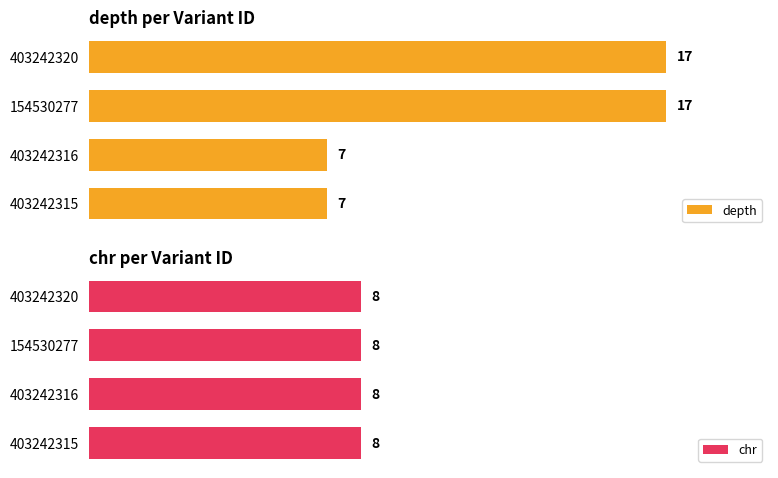

Are the bars horizontal?

Yes